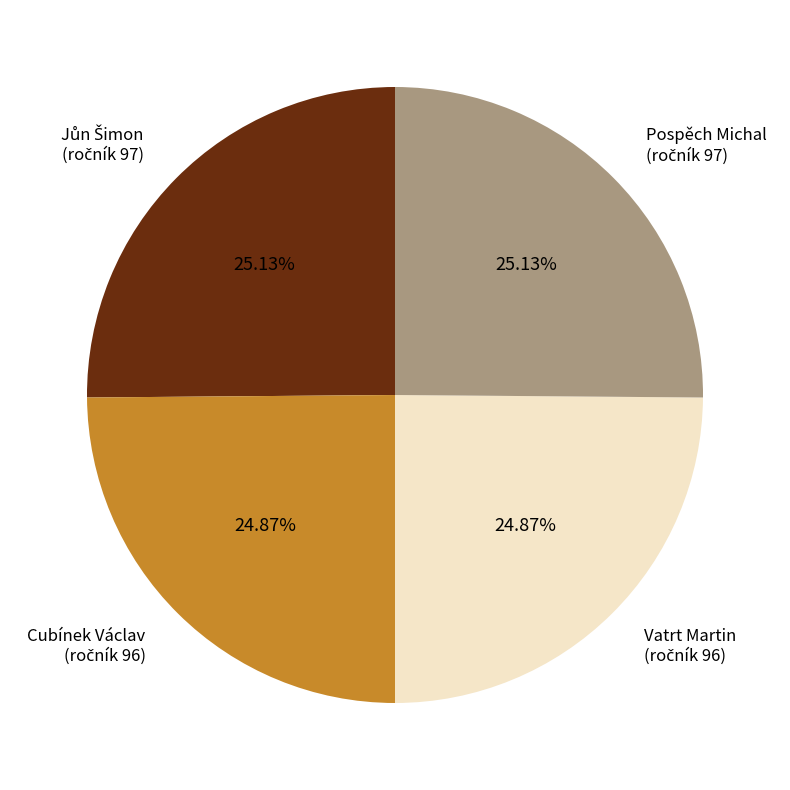

Does any single category account for the majority?

No